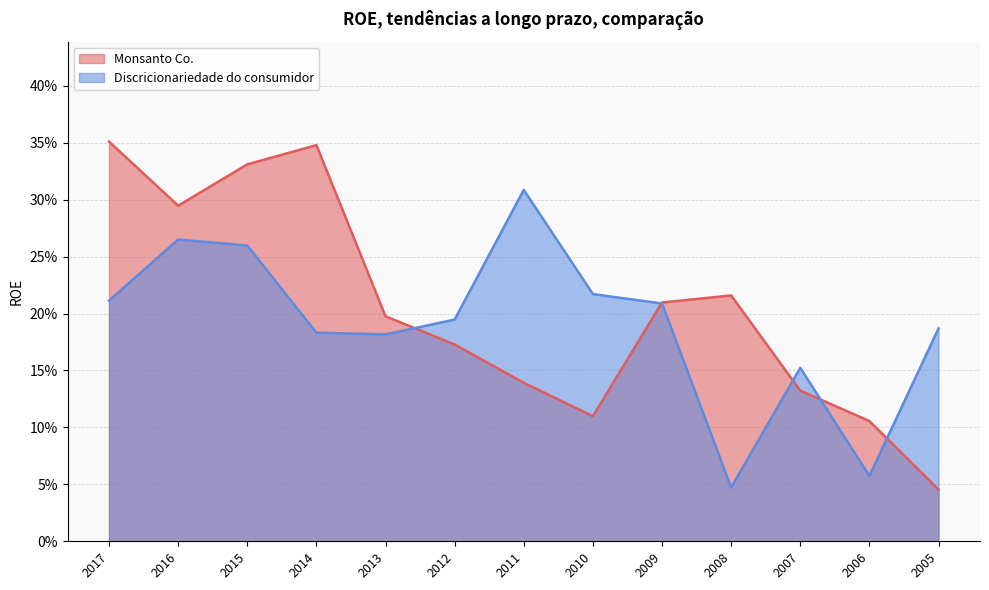

How many intersections are there between Monsanto Co. and Discricionariedade do consumidor?

5